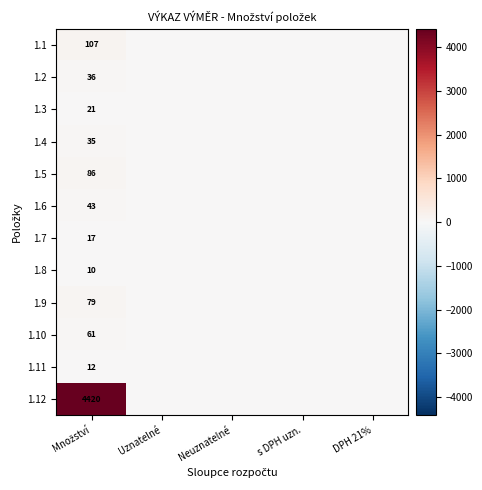

At Uznatelné, list the series in order from smallest to largest.

1.1, 1.2, 1.3, 1.4, 1.5, 1.6, 1.7, 1.8, 1.9, 1.10, 1.11, 1.12